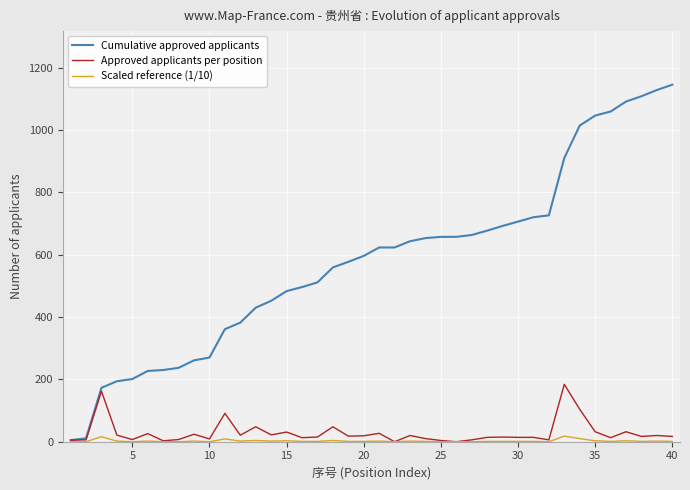

What is the maximum value shown in the chart?

1145